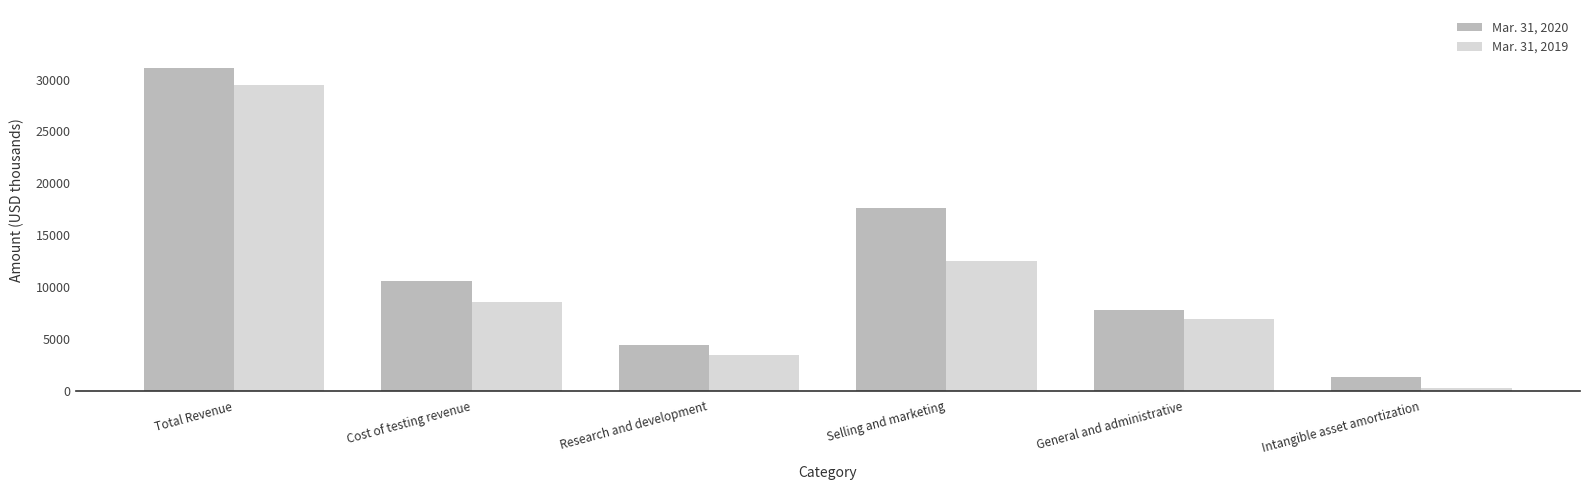

What is the highest value of the Mar. 31, 2020 series?

31122